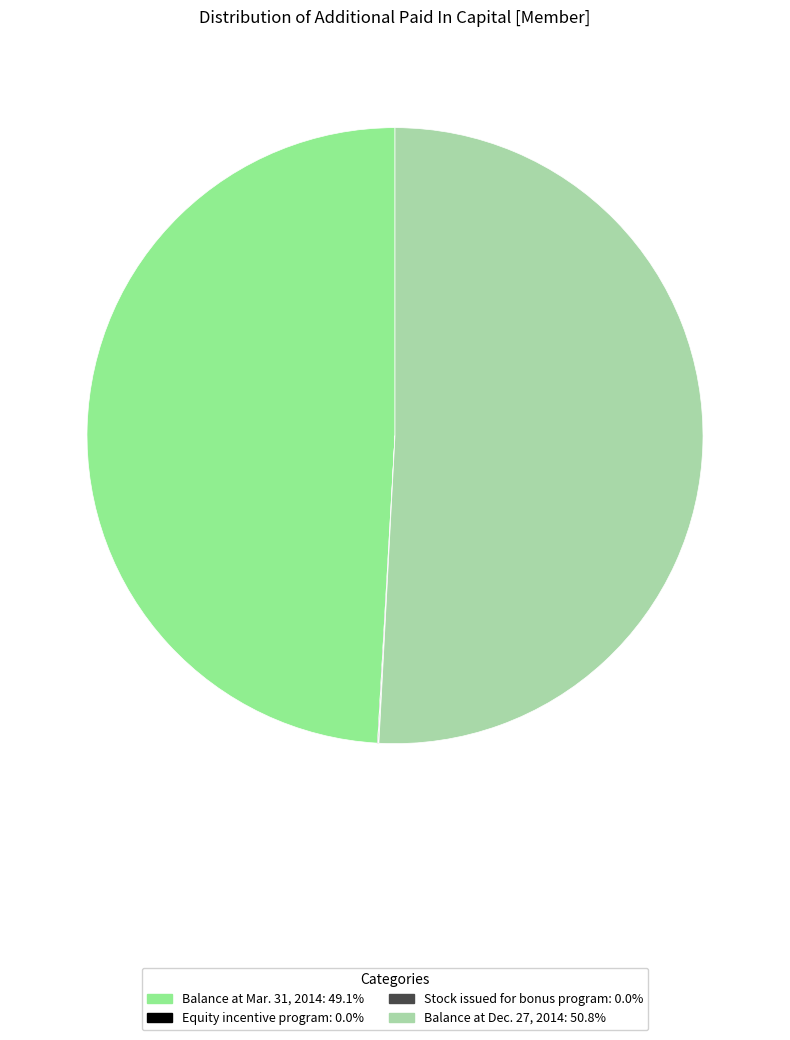

Does Balance at Dec. 27, 2014 account for over 50% of the chart?

Yes